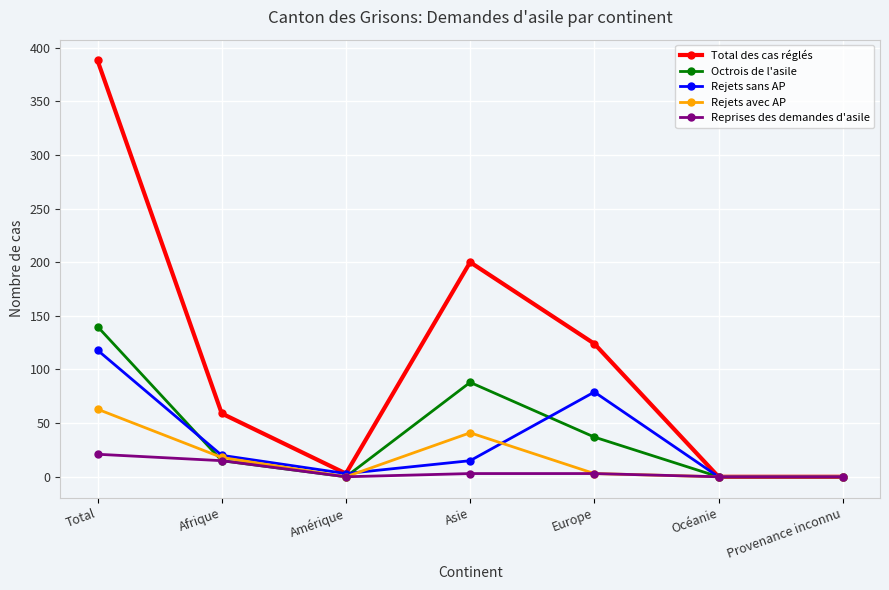

Count the number of categories in the chart.

7